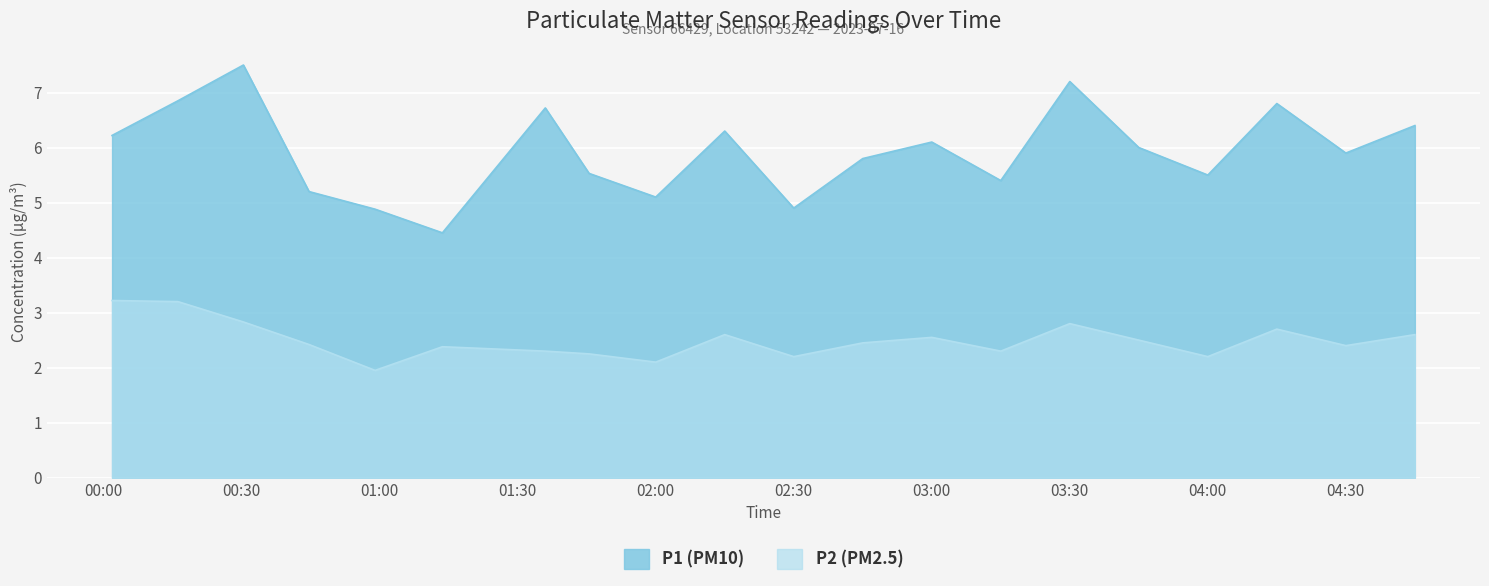

What is the label of the 18th point from the left?

04:15